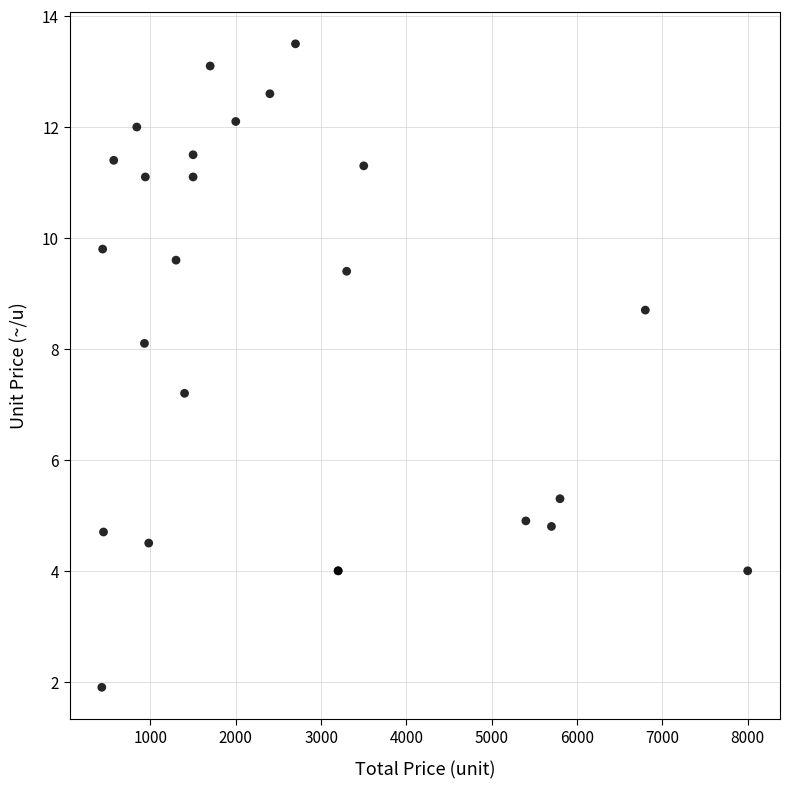

What Y value in the scatter plot is closest to 7?

7.2